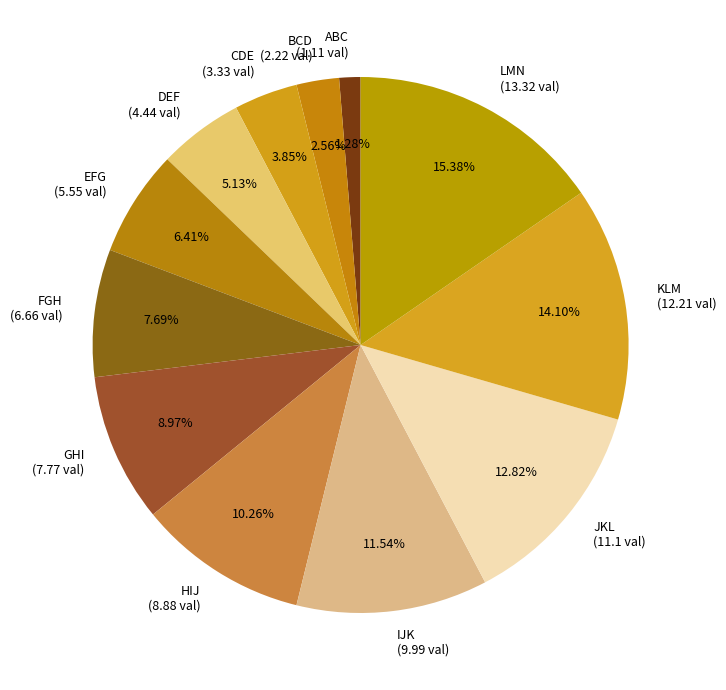

To the nearest percent, what is the difference between the largest and smallest slice percentages?

14%